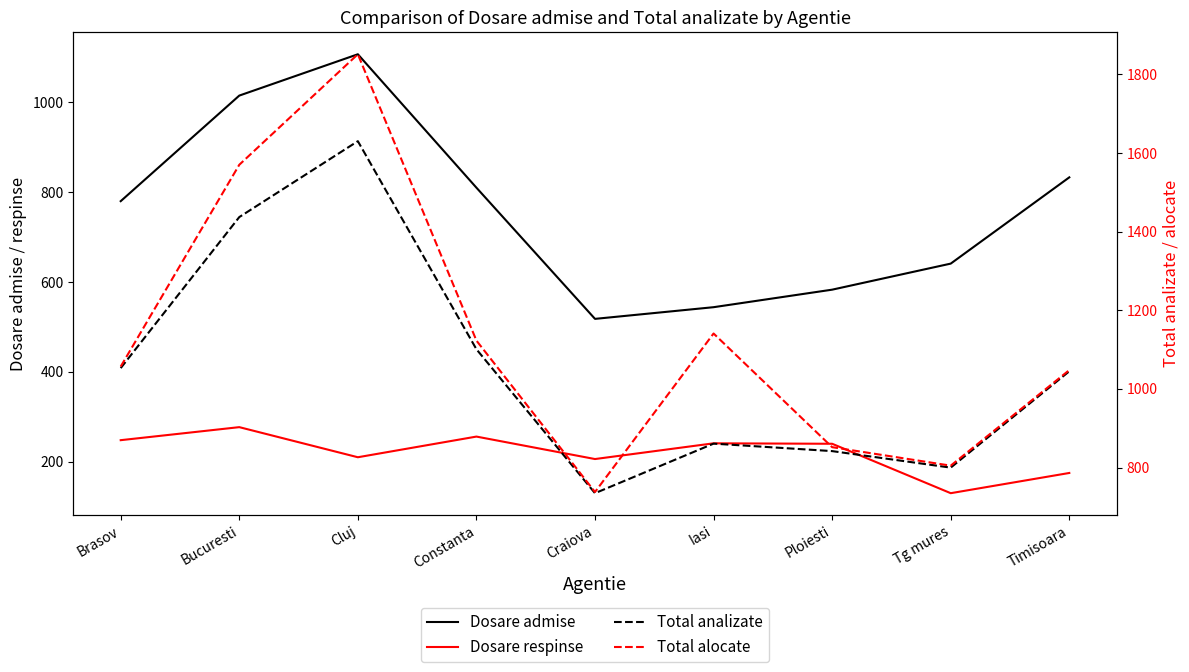

True or false: Total analizate and Total alocate intersect in this chart.

False